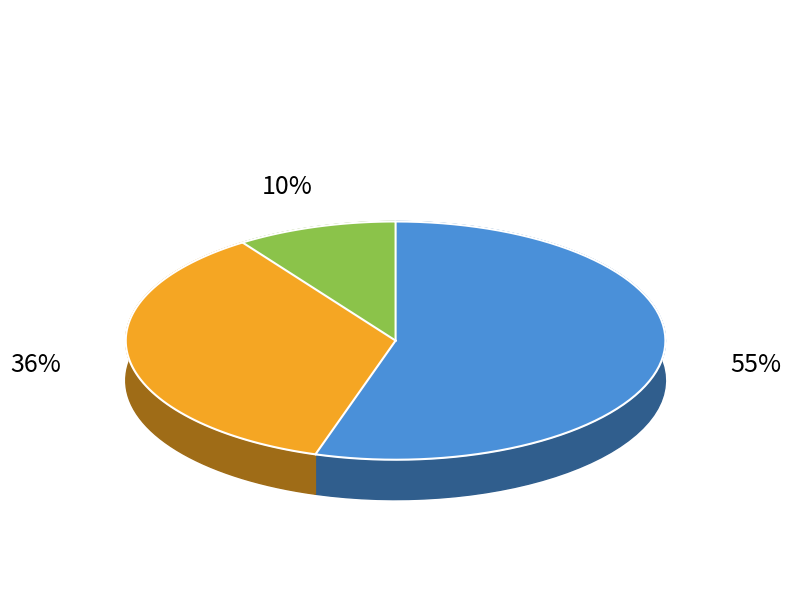

To the nearest percent, what is the difference between the largest and smallest slice percentages?

45%